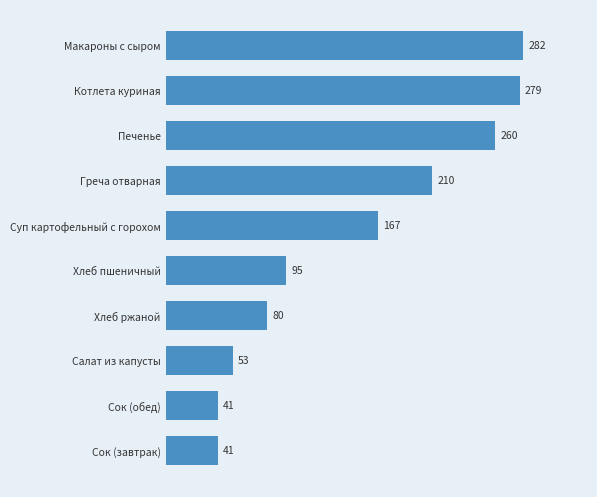

Is it true that the value at Суп картофельный с горохом is 167.0?

True